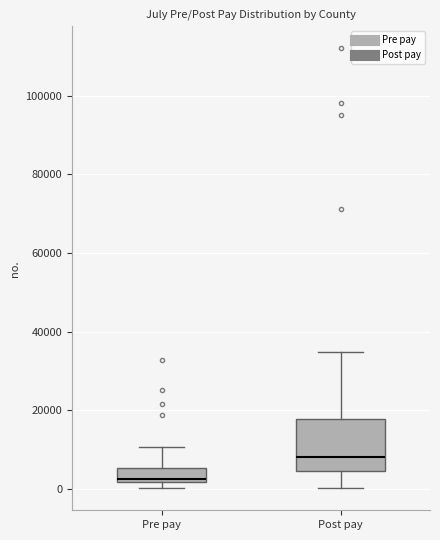

Comparing the boxes themselves (not the whiskers), which one is the tallest?

Post pay